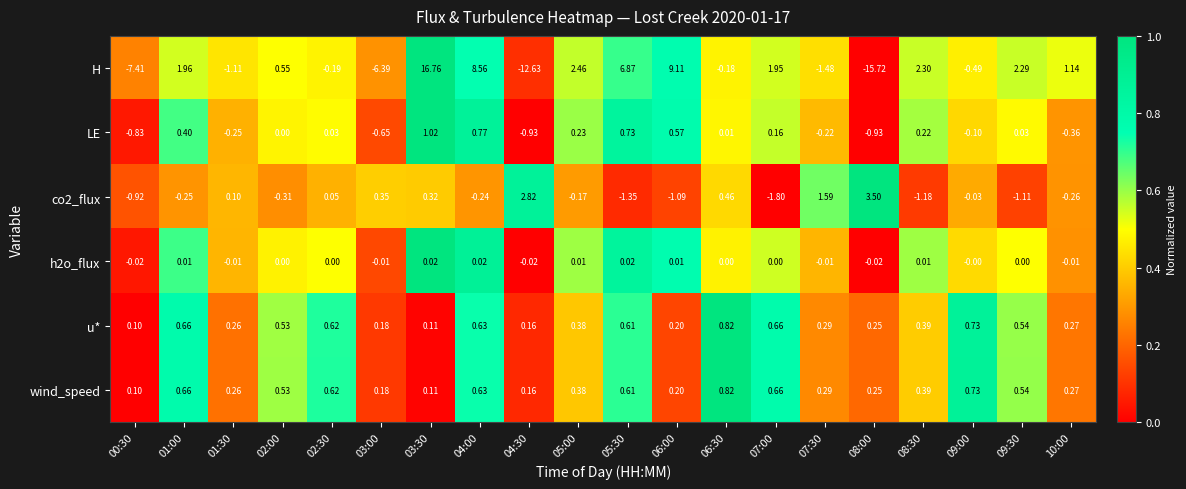

Is the value of h2o_flux at 07:00 greater than the value of LE at 04:00?

No